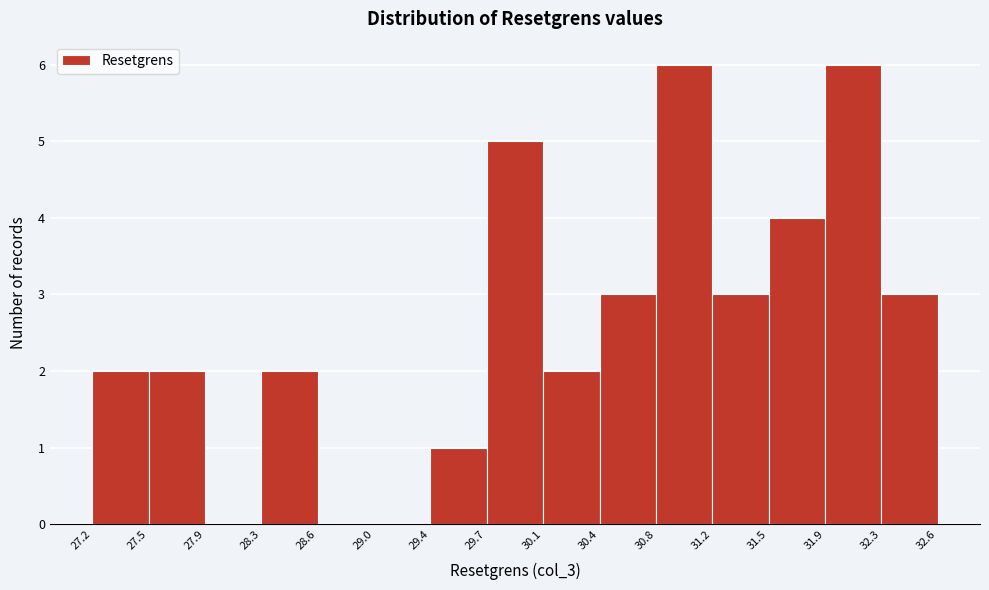

Reading left to right, transcribe this chart: for each bar, give the range it covers on the x-axis and its height. The values are not printed on the chart, so give them approximately, as read against the axis.

27.2 to 27.5: 2
27.5 to 27.9: 2
27.9 to 28.3: 0
28.3 to 28.6: 2
28.6 to 29.0: 0
29.0 to 29.4: 0
29.4 to 29.7: 1
29.7 to 30.1: 5
30.1 to 30.4: 2
30.4 to 30.8: 3
30.8 to 31.2: 6
31.2 to 31.5: 3
31.5 to 31.9: 4
31.9 to 32.3: 6
32.3 to 32.6: 3